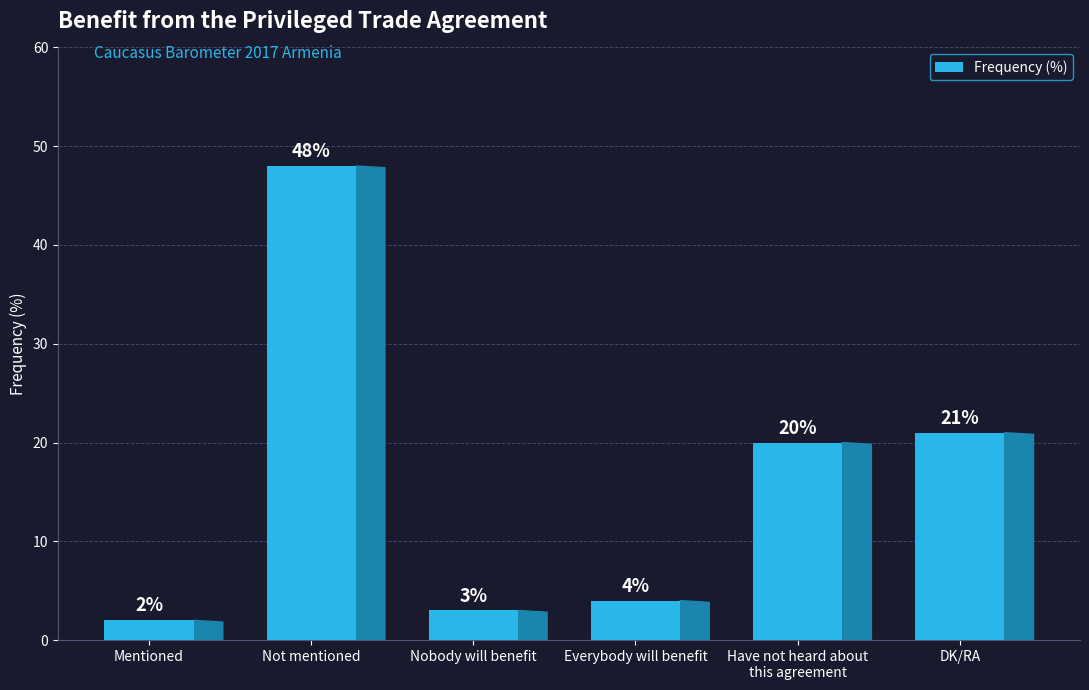

What is the sum of the values at Have not heard about
this agreement and Mentioned?

22